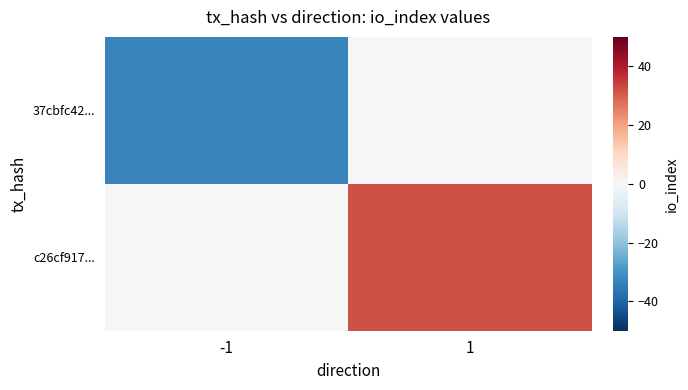

List the series in order of their peak value, lowest first.

37cbfc42..., c26cf917...